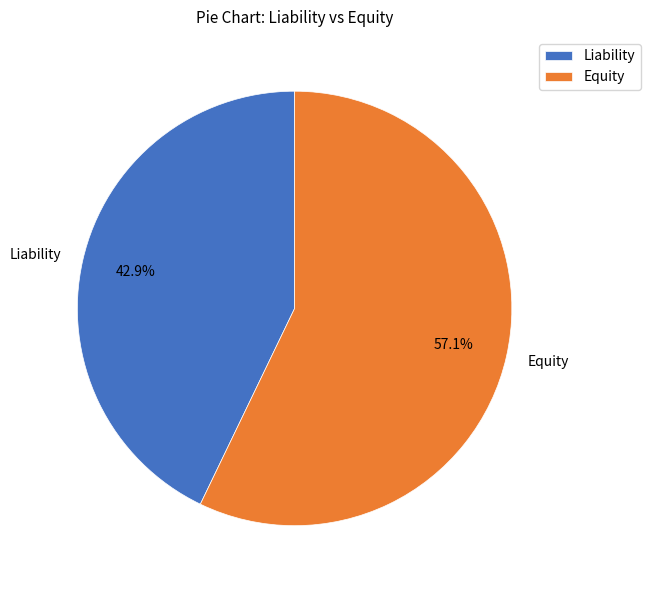

Which has a higher value, Liability or Equity?

Equity